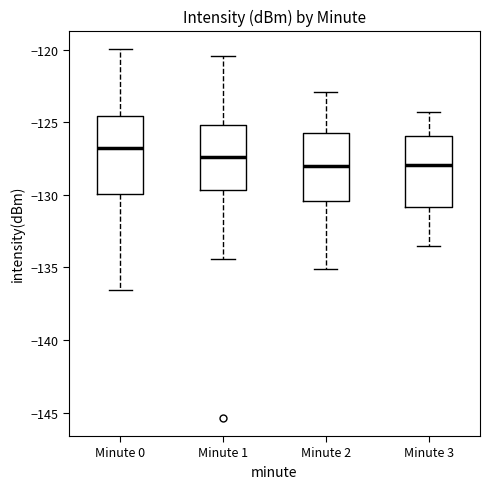

Which box's median line is the highest?

Minute 0